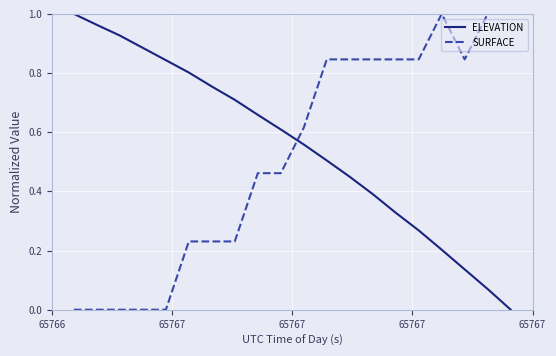

How many times do SURFACE and ELEVATION cross each other?

1